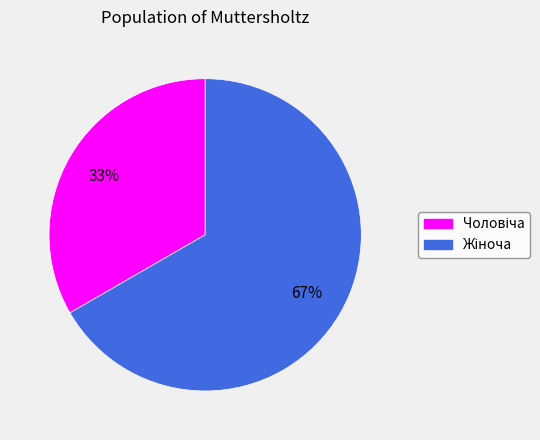

Is there a majority slice in this chart?

Yes